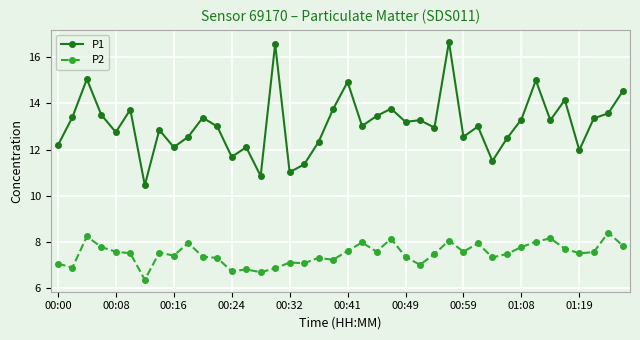

Which series has the largest total across all categories?

P1